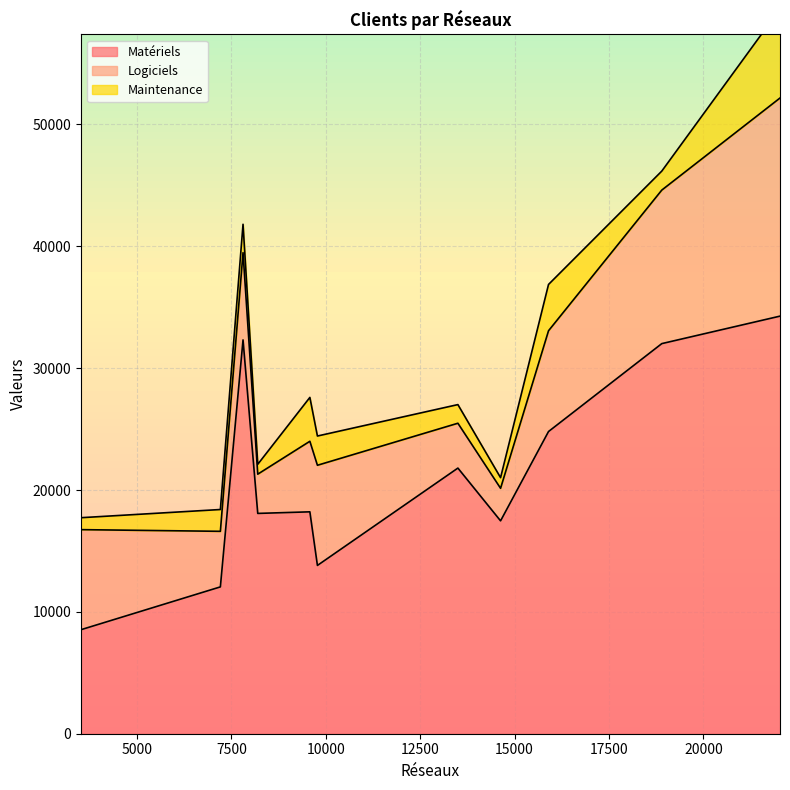

What is the maximum value for Matériels?

34270